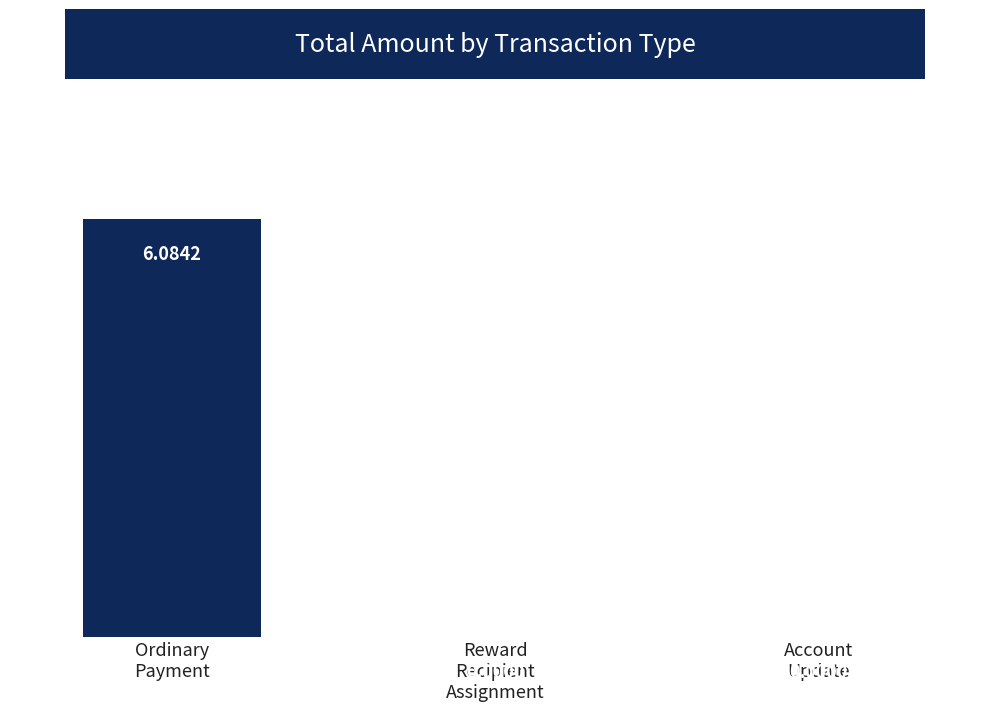

What is the sum of all values?

6.1